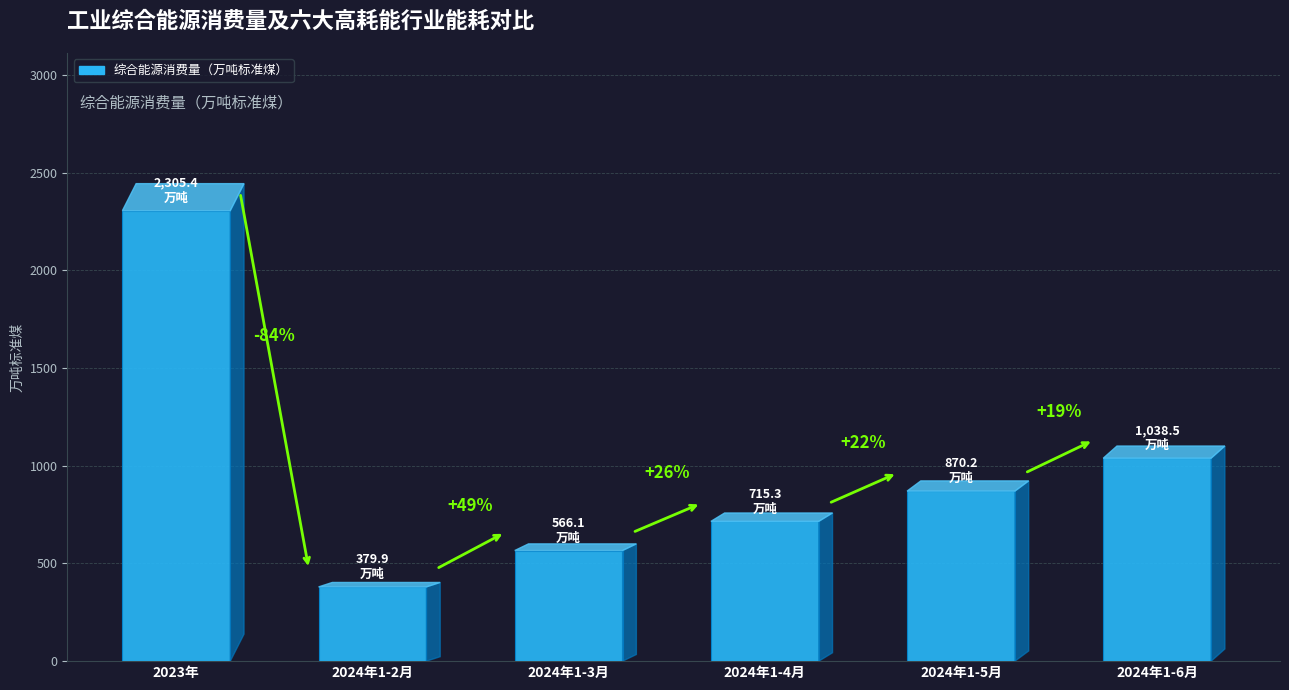

What position from the right is 2024年1-5月?

2